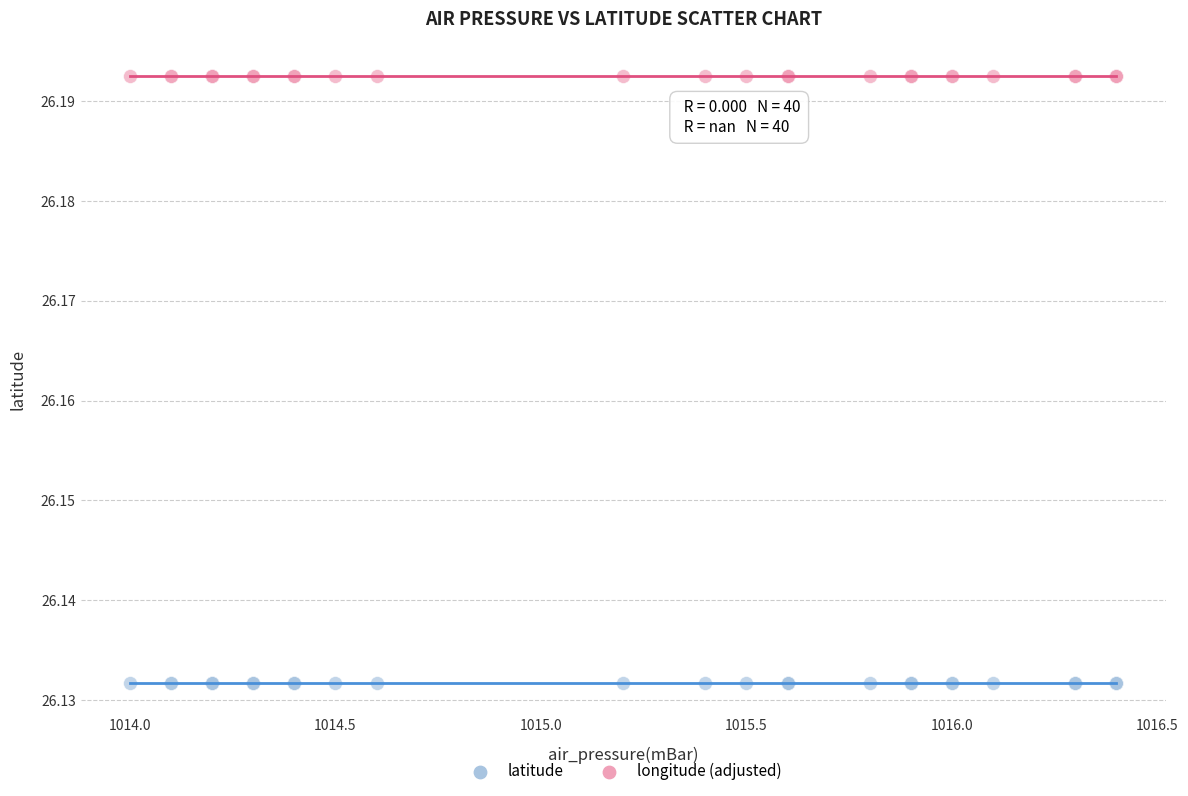

What are all the series names shown in the legend?

latitude, longitude (adjusted)